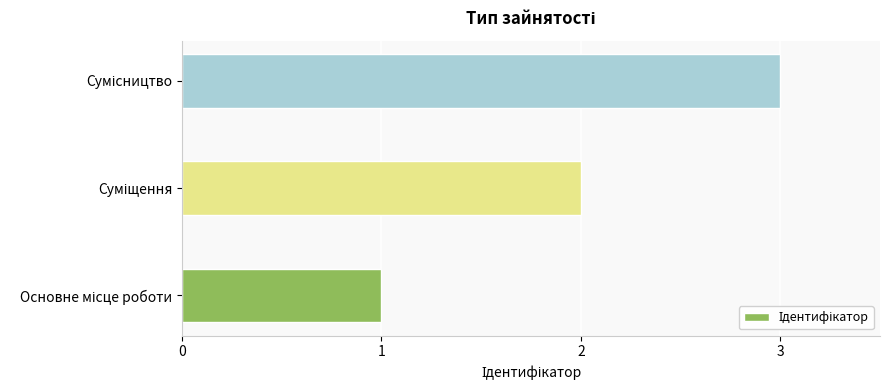

Does the chart contain any negative values?

No